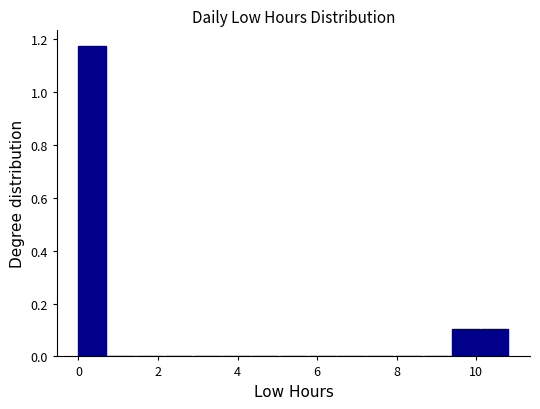

Around what value on the x-axis is the tallest bar? Give the approximate position of its centre, as read against the axis.

0.4